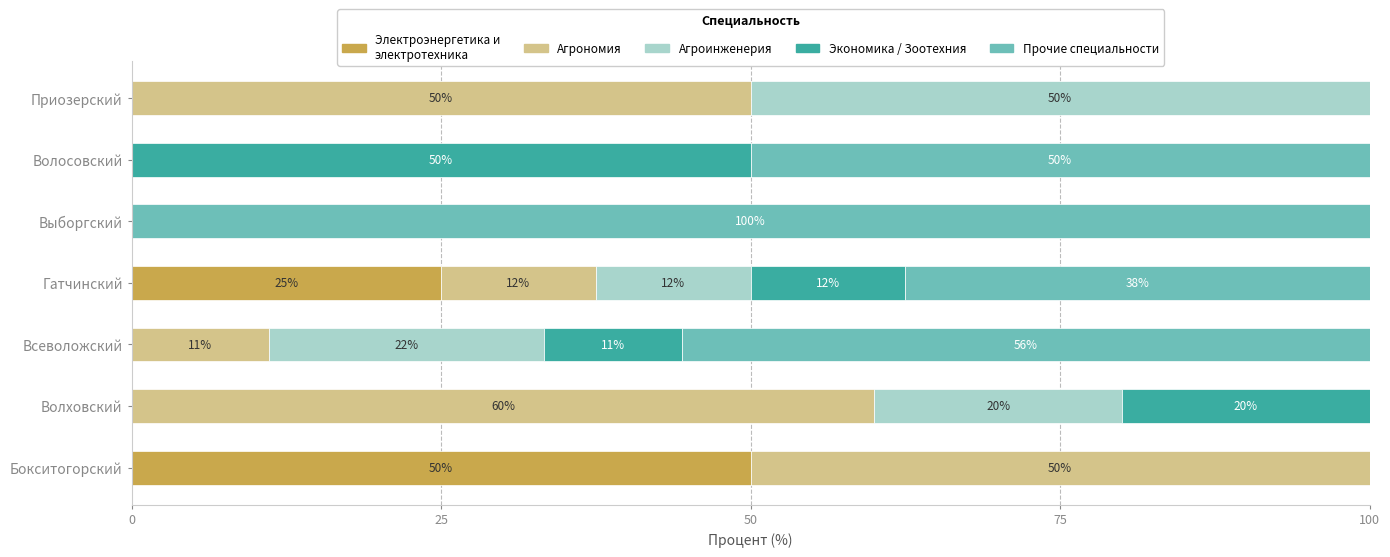

What is the total value across all series at Выборгский?

100.0